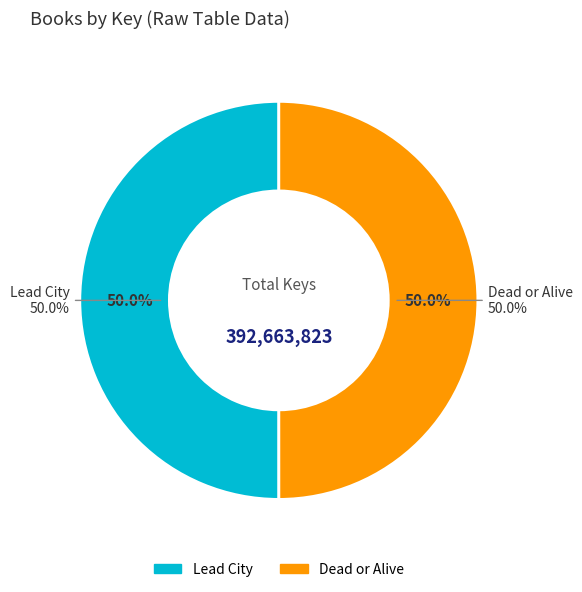

Does Dead or Alive account for over 50% of the chart?

No